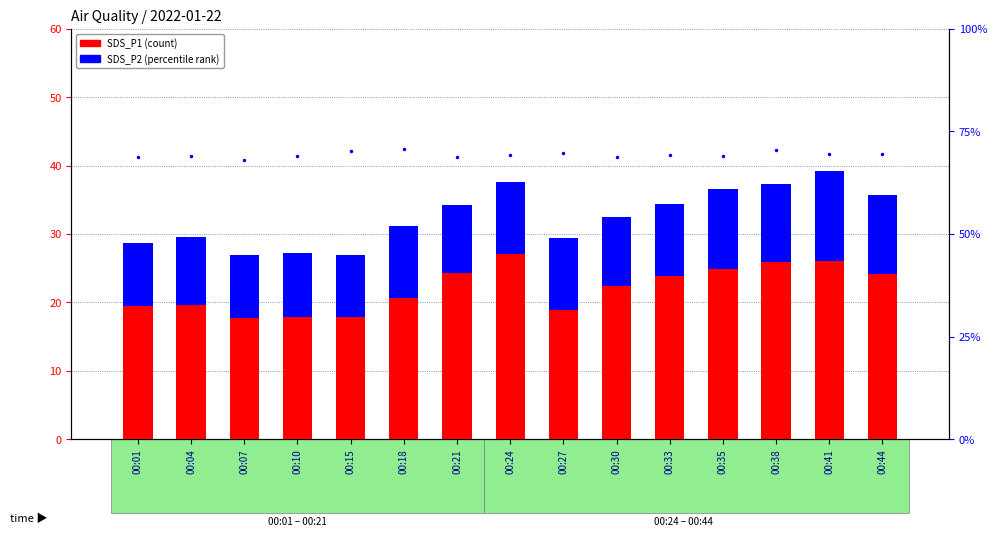

What is the maximum value for SDS_P1?

27.1